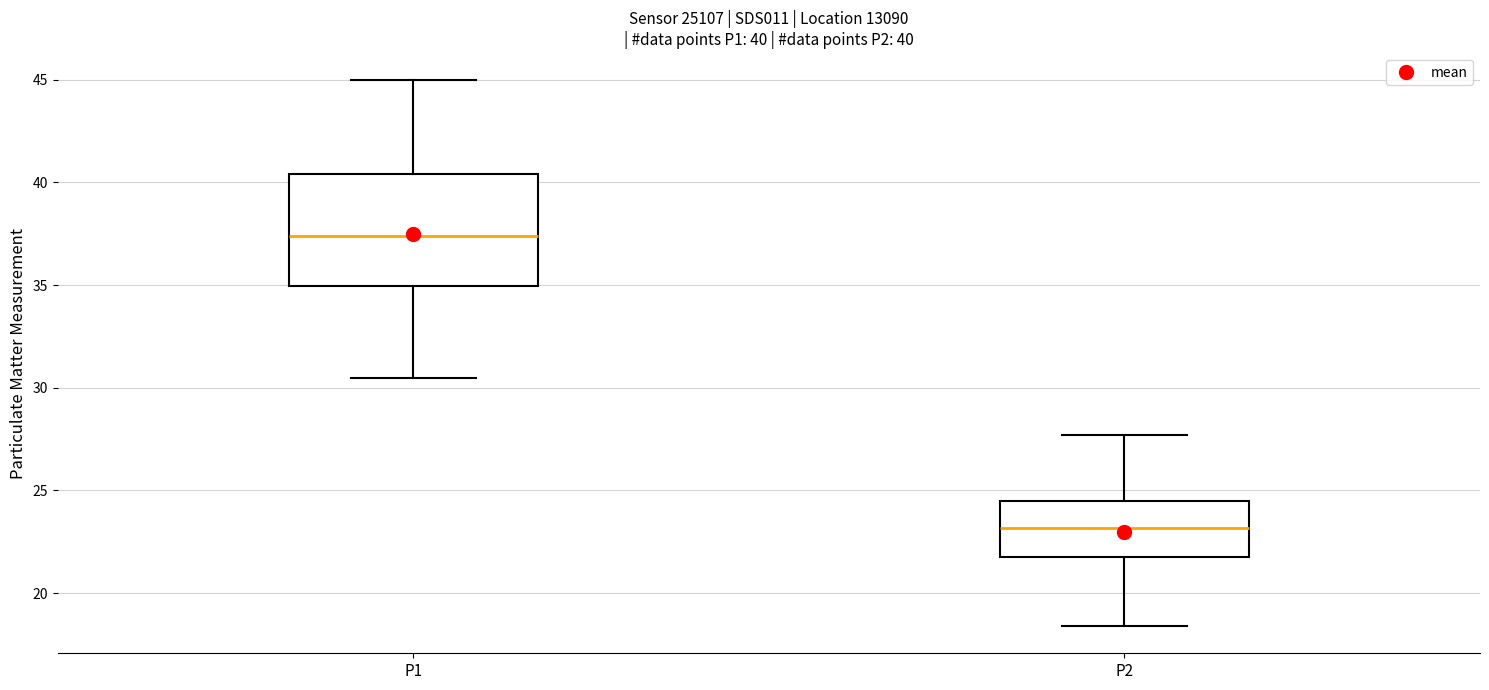

Comparing the boxes themselves (not the whiskers), which one is the tallest?

P1